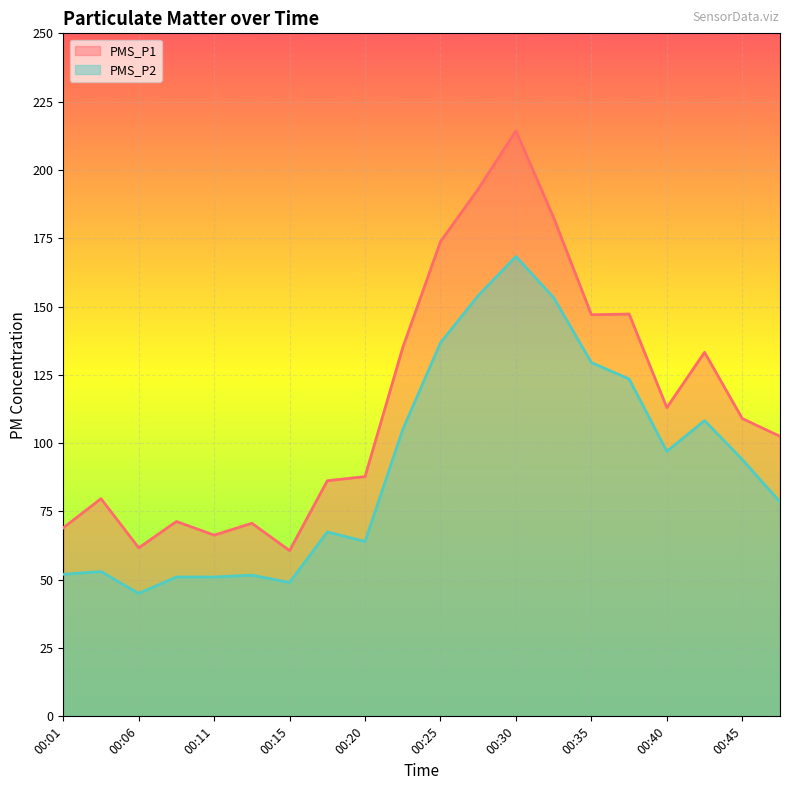

At 00:45, list the series in order from largest to smallest.

PMS_P1, PMS_P2